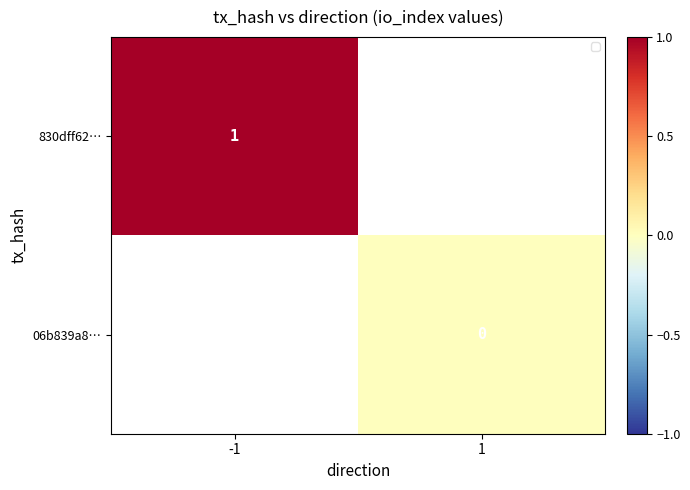

Is the value of 830dff62… at -1 greater than the value of 06b839a8… at 1?

Yes